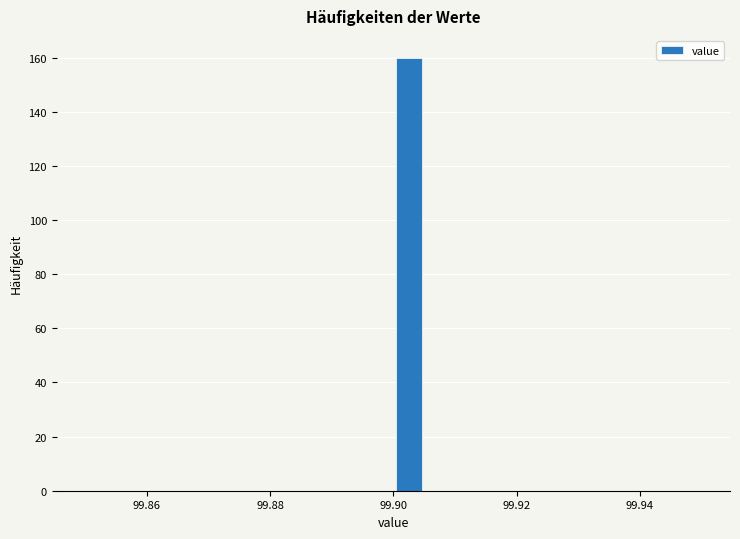

Read against the x-axis, roughly where is the centre of the tallest bar?

99.902